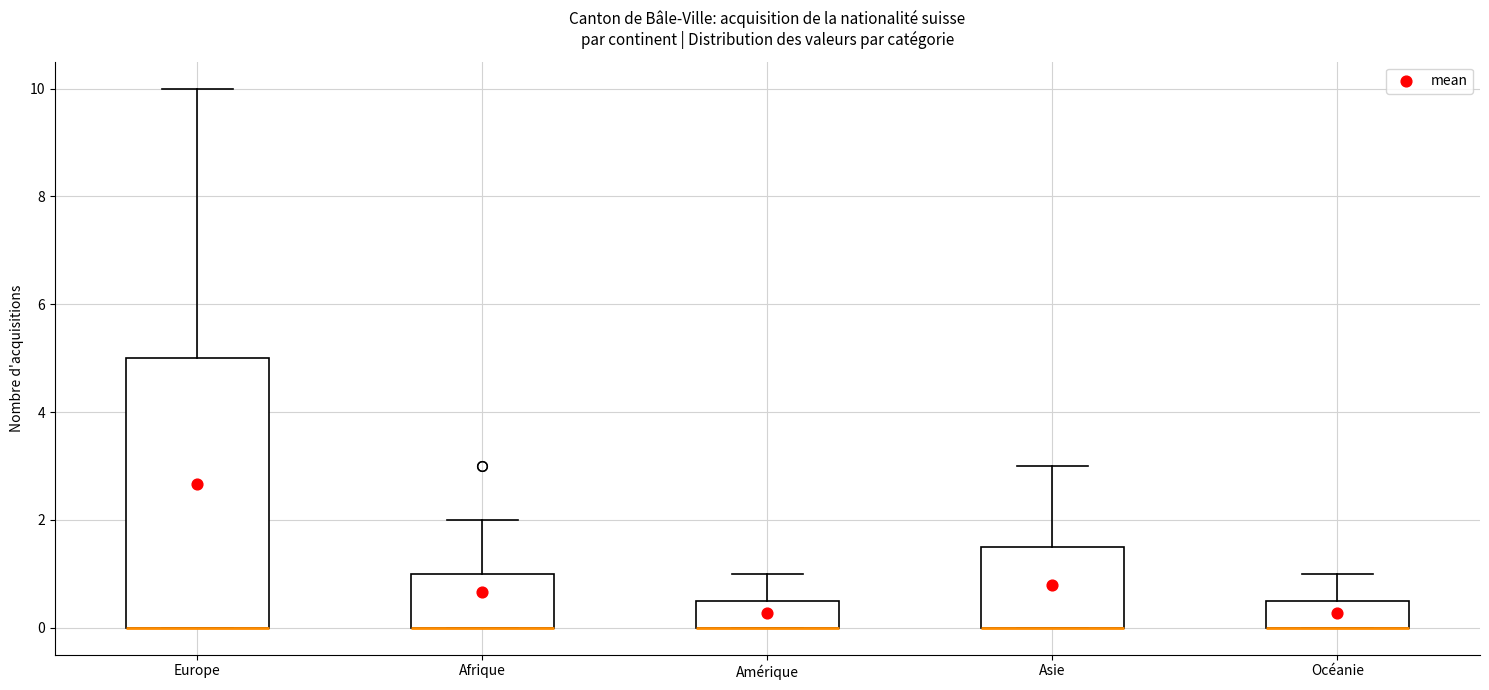

Reading left to right, transcribe this box plot: for each box, give where its median line is, the range the box spans, and where its two whiskers end, as read against the y-axis. The values are not printed on the chart, so give them approximately, as read against the axis.

Europe: median 0.0 (drawn on the box's lower edge), box 0.0 to 5.0, whiskers 0.0 to 10.0
Afrique: median 0.0 (drawn on the box's lower edge), box 0.0 to 1.0, whiskers 0.0 to 2.0
Amérique: median 0.0 (drawn on the box's lower edge), box 0.0 to 0.6, whiskers 0.0 to 1.0
Asie: median 0.0 (drawn on the box's lower edge), box 0.0 to 1.6, whiskers 0.0 to 3.0
Océanie: median 0.0 (drawn on the box's lower edge), box 0.0 to 0.6, whiskers 0.0 to 1.0